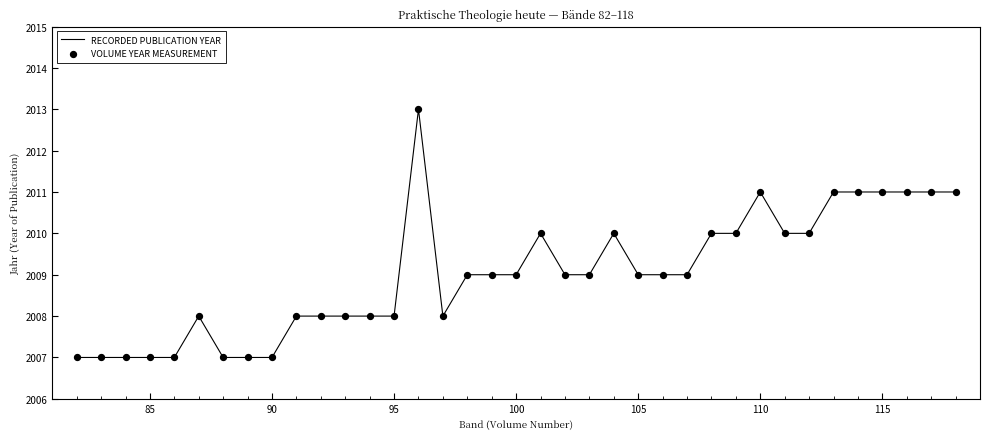

What is the difference between the maximum and minimum values?

6